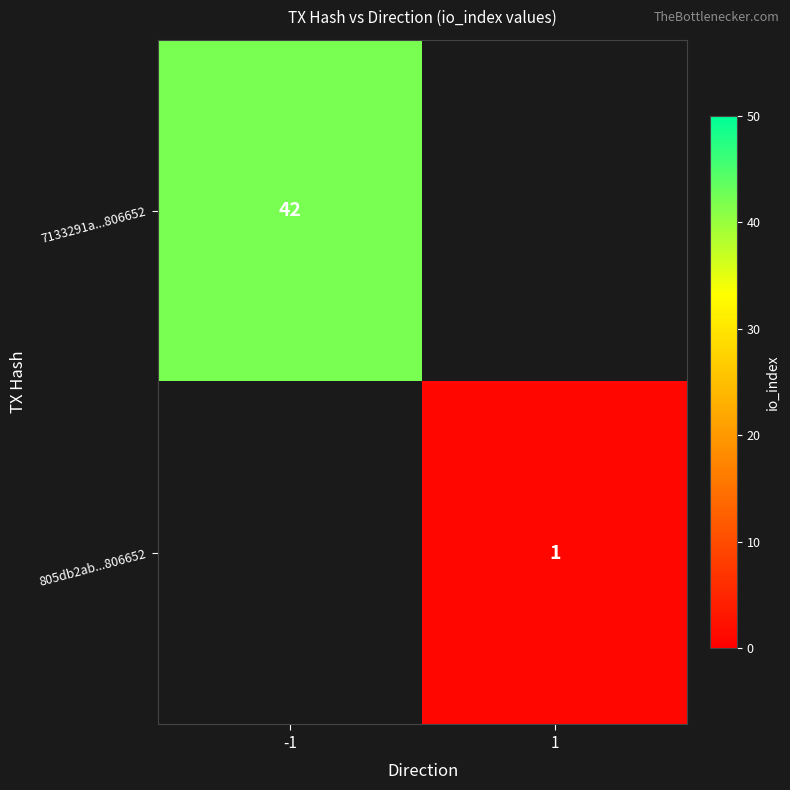

True or false: 805db2ab...806652 has a value of 1 at 1.

True